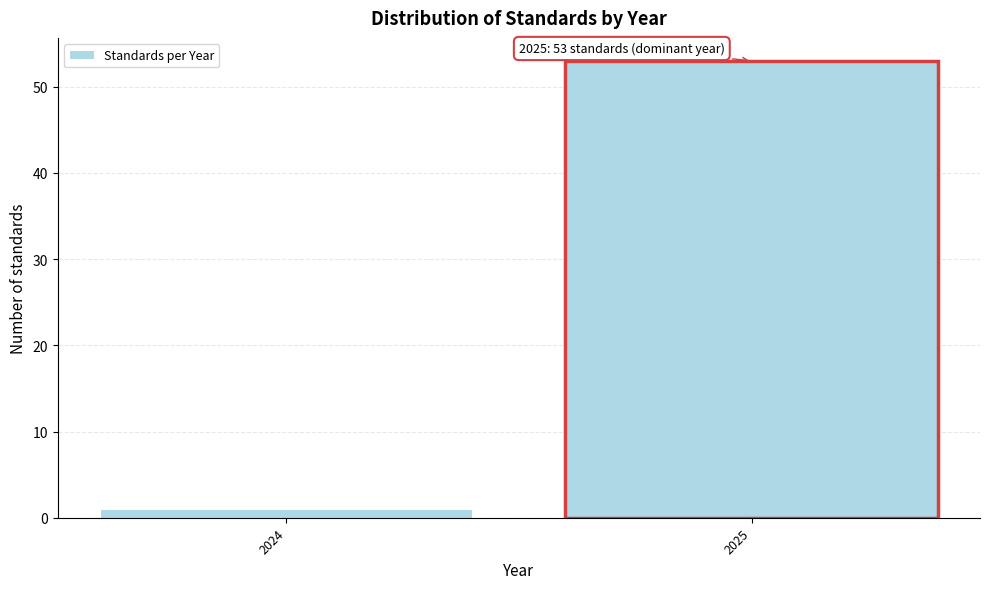

Reading right to left, what are all the values shown in this chart?

2025=53	2024=1